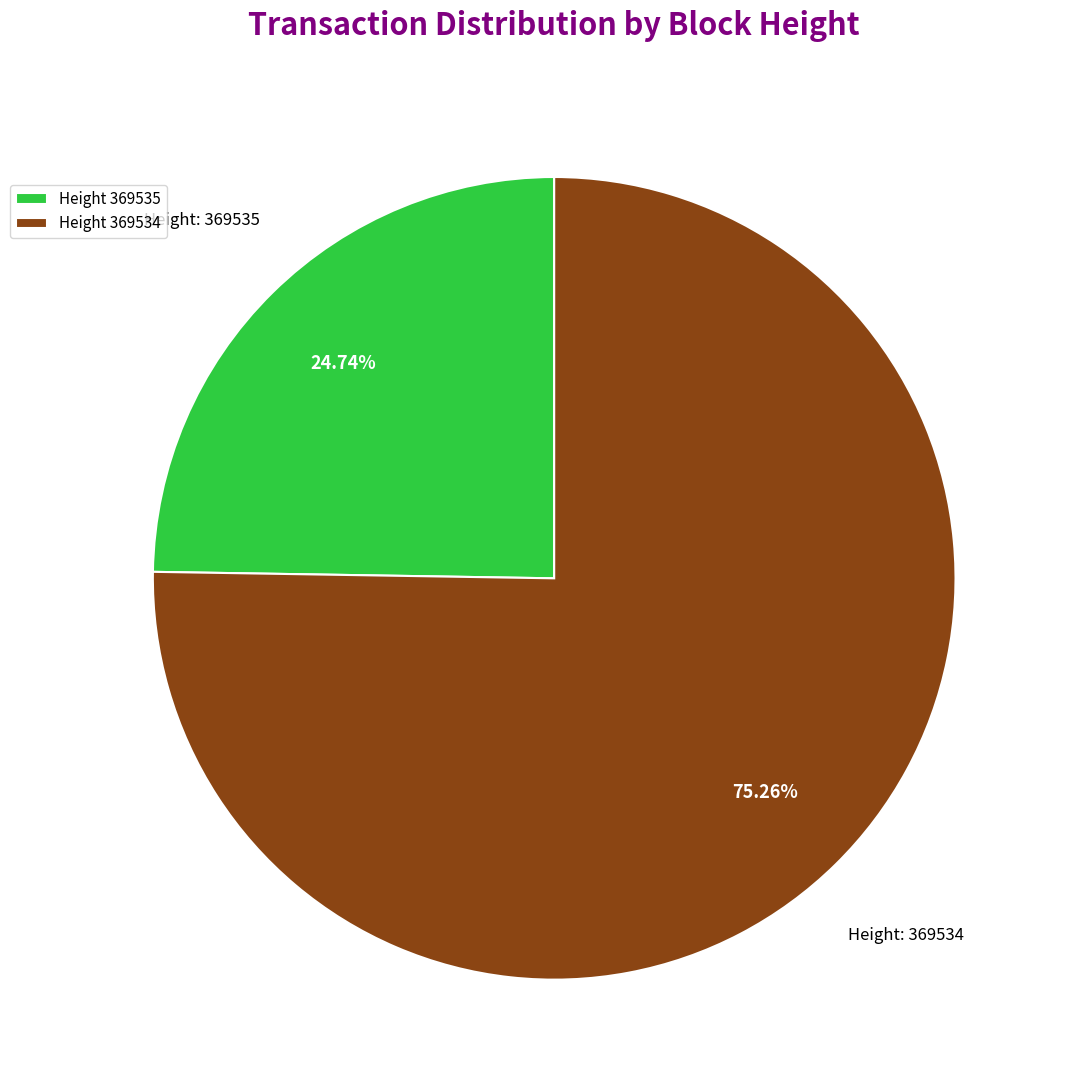

How many segments does this pie chart have?

2